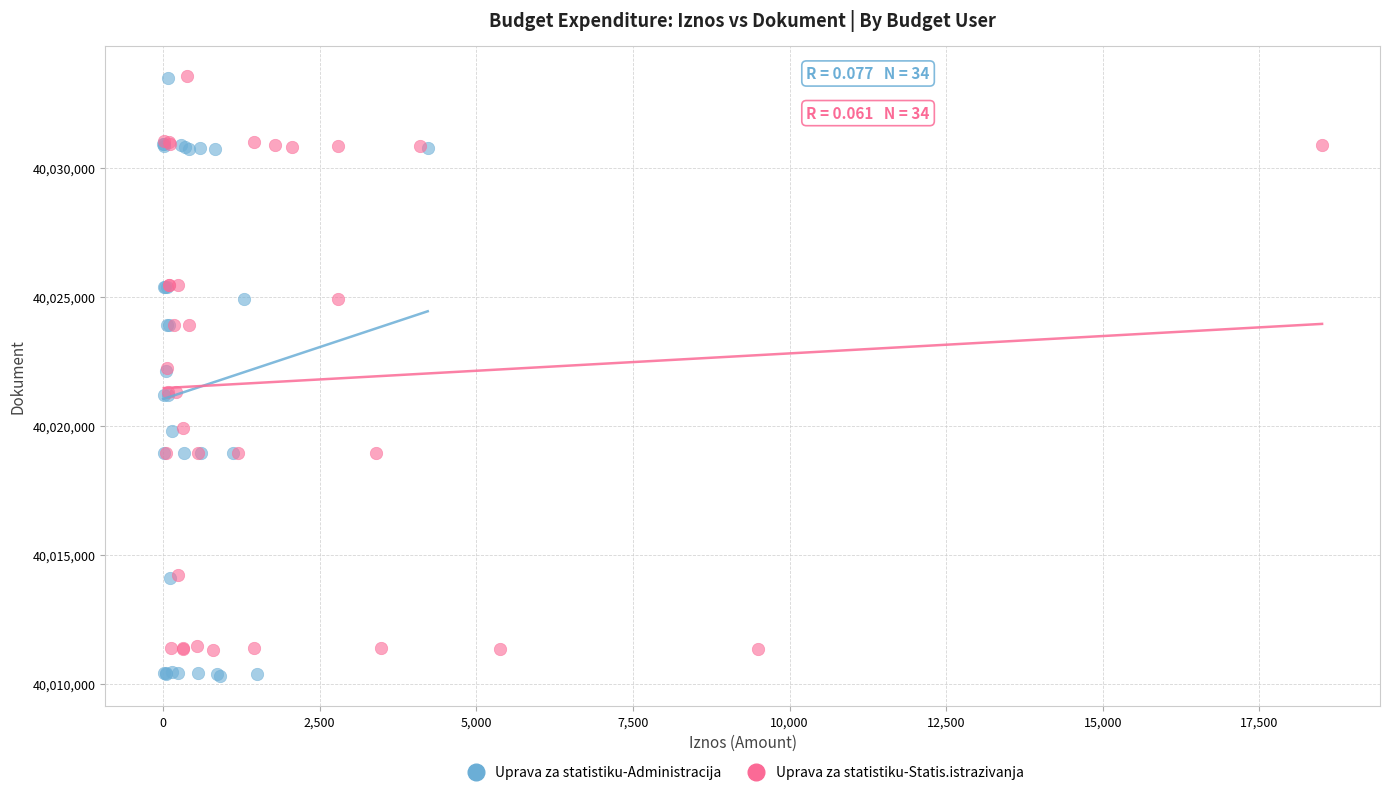

What are all the series names shown in the legend?

Uprava za statistiku-Administracija, Uprava za statistiku-Statis.istrazivanja